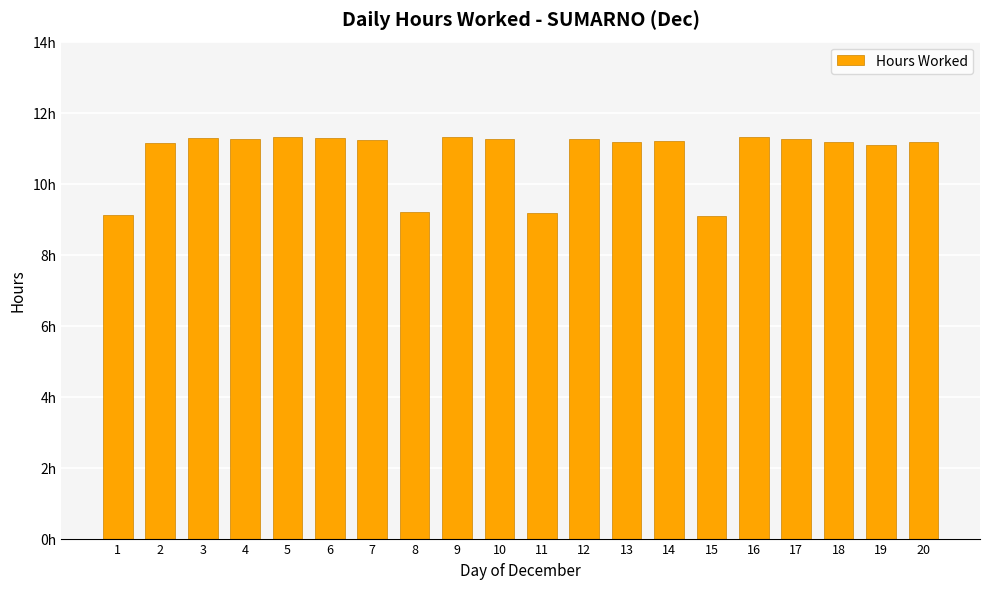

What is the change in value from 11 to 13?

+2.0